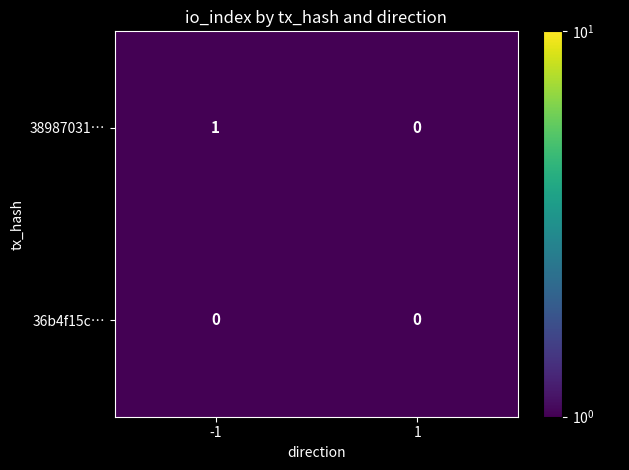

Is it true that 38987031… equals 1 at -1?

True